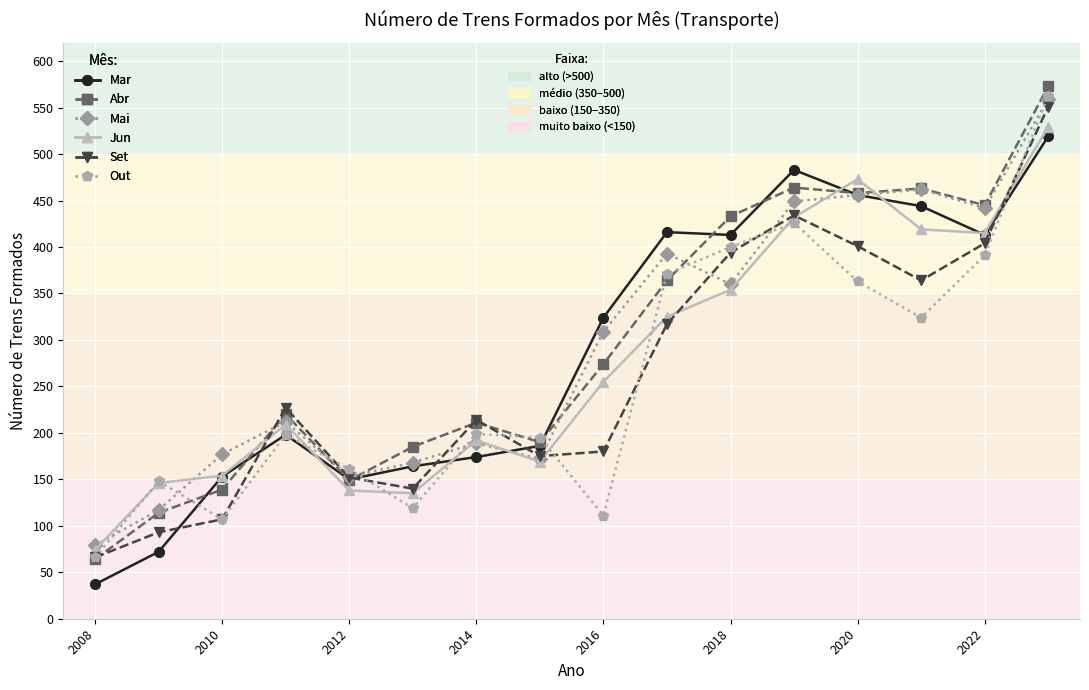

How many lines are shown in the chart?

6